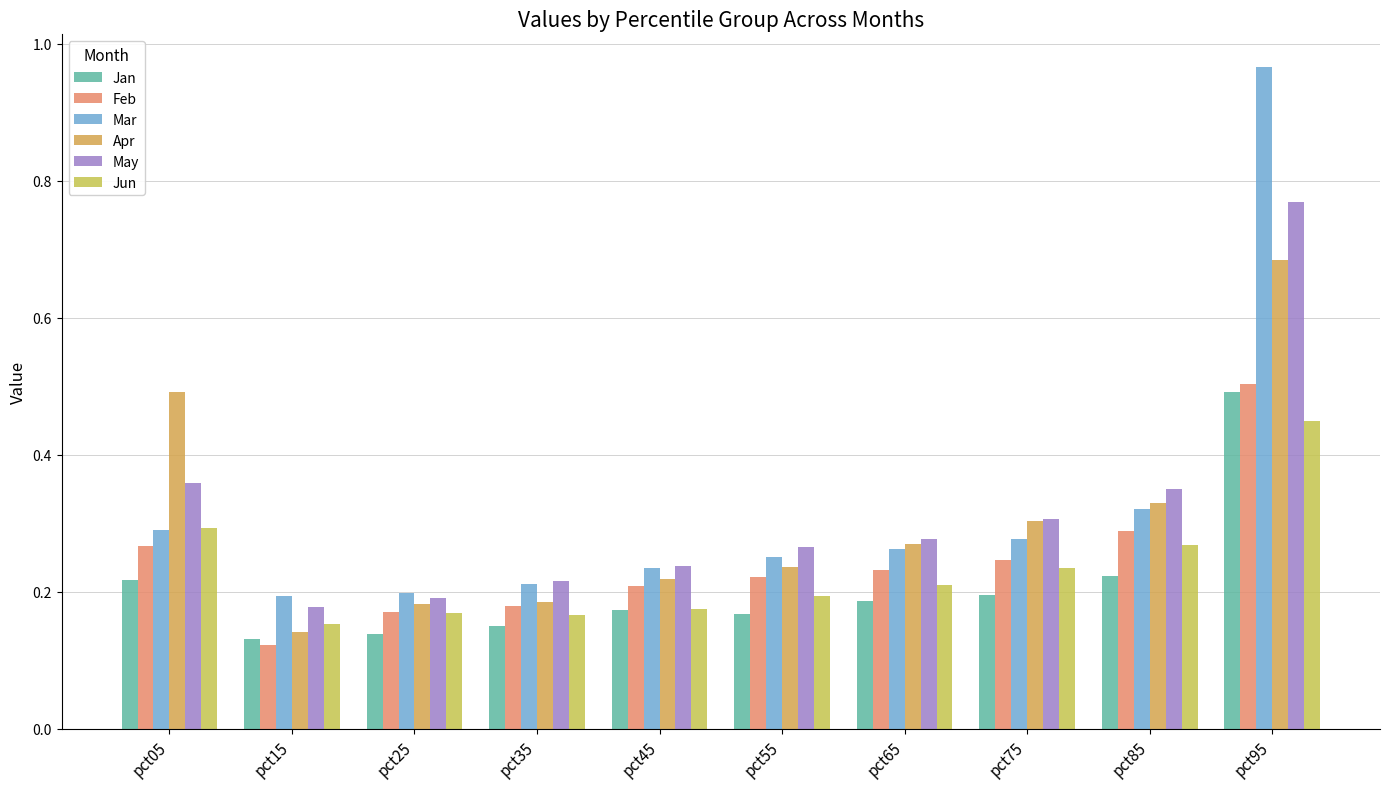

How many distinct data groups are displayed?

6